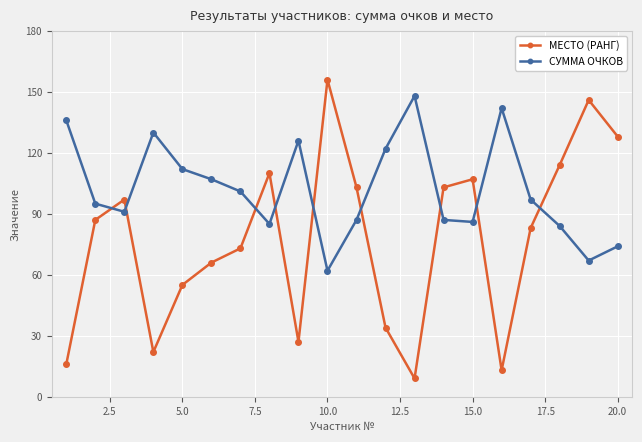

Rank the series by their average value, from highest to lowest.

СУММА ОЧКОВ, МЕСТО (РАНГ)